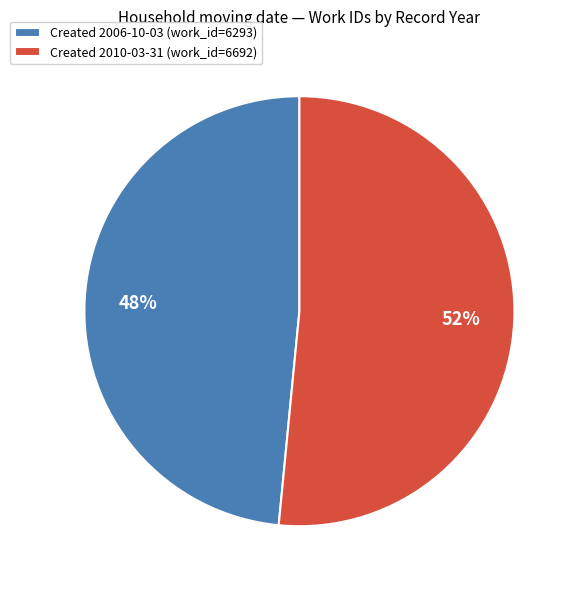

Which category has the biggest portion of the pie?

Created 2010-03-31 (work_id=6692)